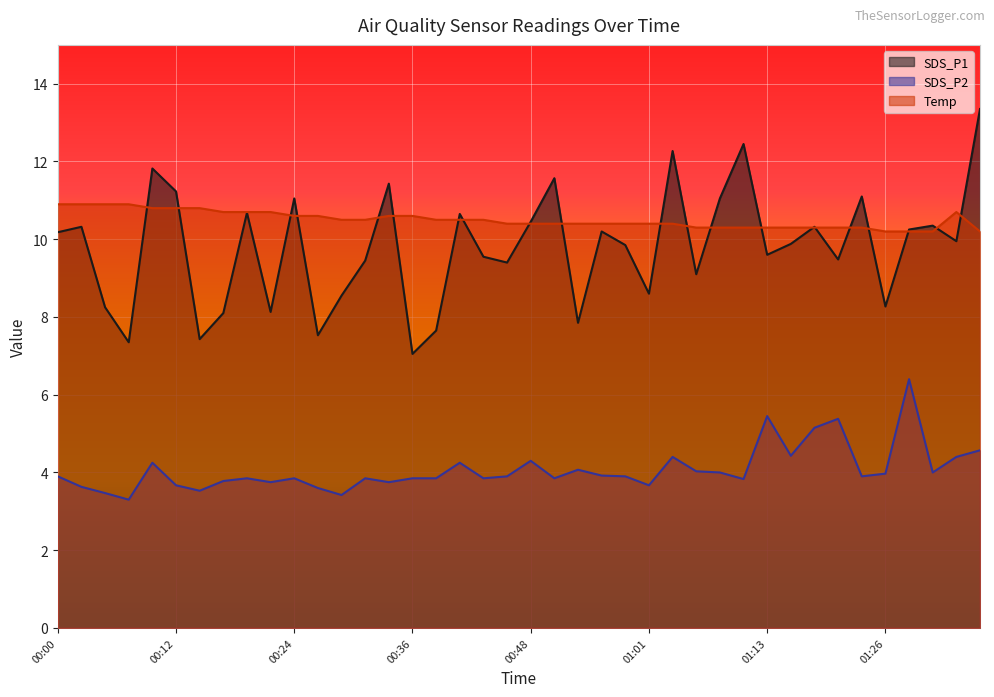

Where is the first local maximum for Temp?

01:34